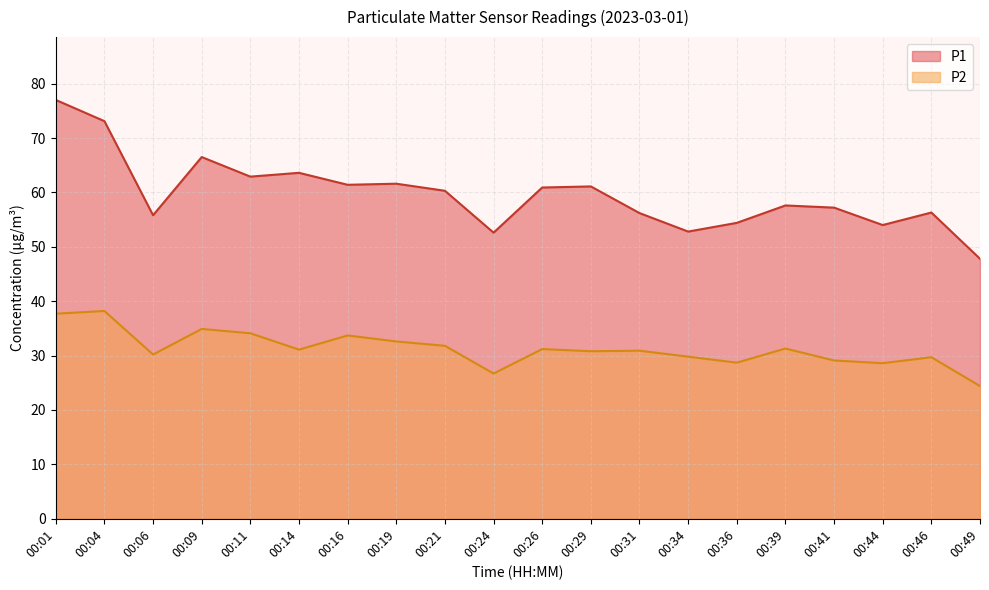

Rank the series at 00:29 from lowest to highest value.

P2, P1